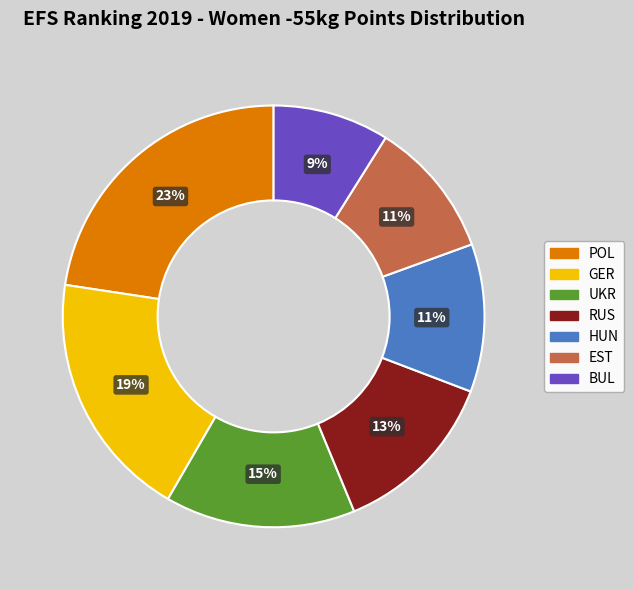

To the nearest percent, what is the difference between the EST and BUL slice percentages?

2%